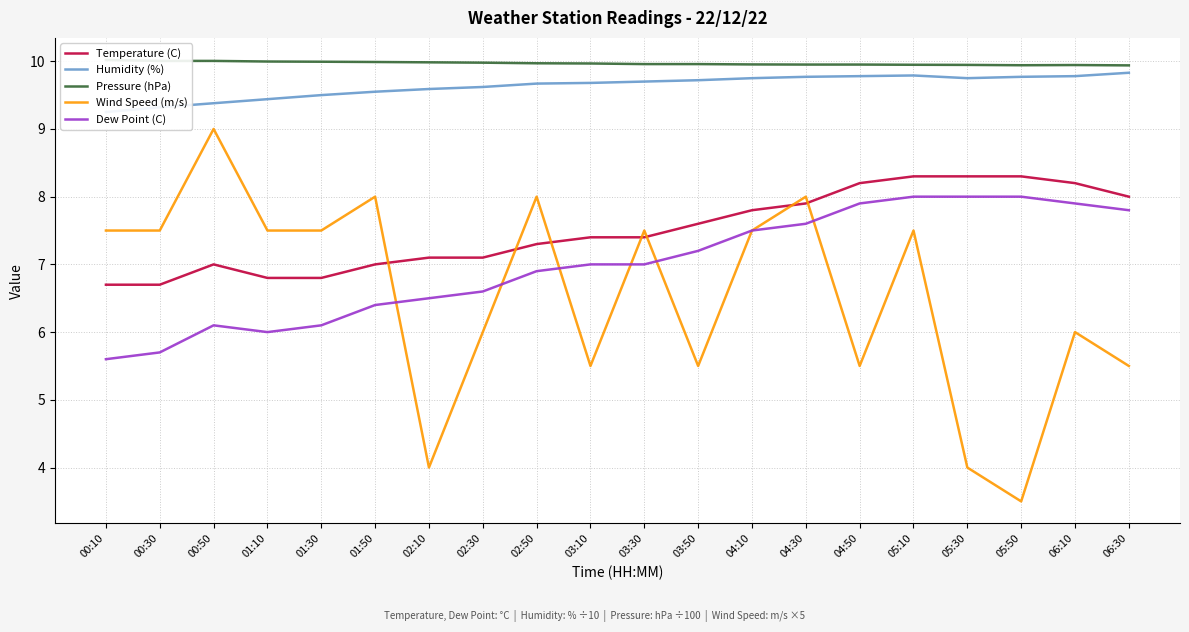

How many lines are shown in the chart?

5